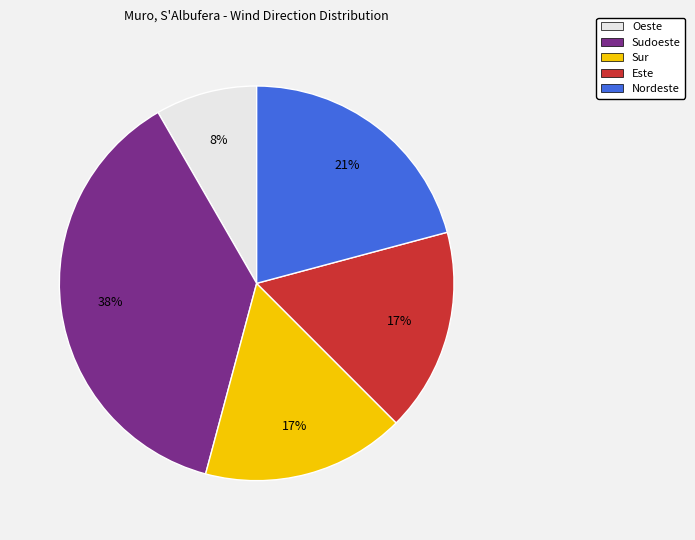

How many slices are in this pie chart?

5